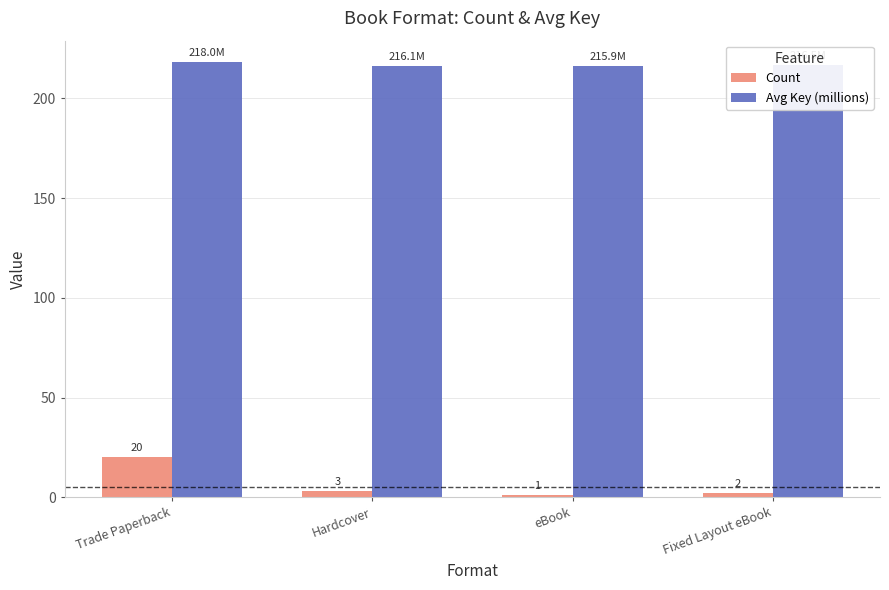

What is the smallest value displayed?

1.0